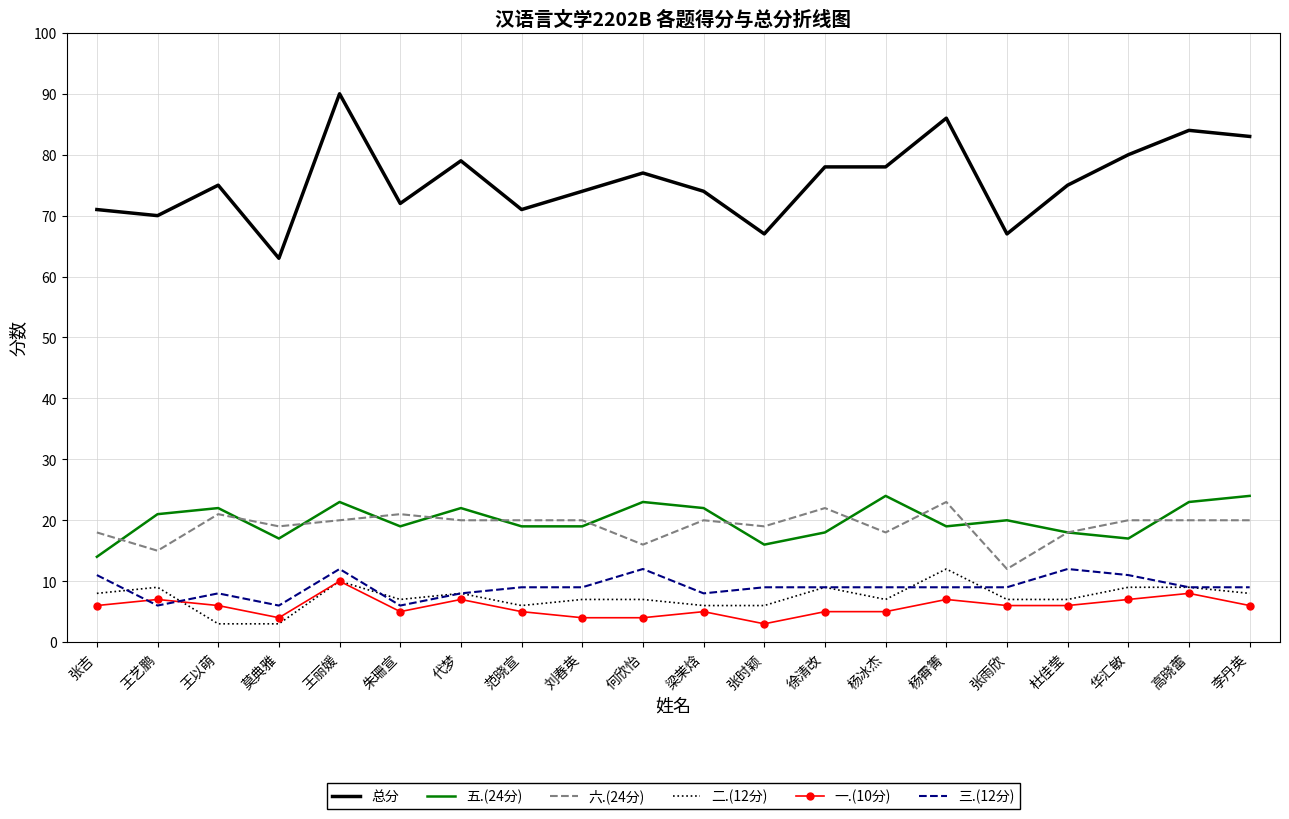

What is the minimum value shown in the chart?

3